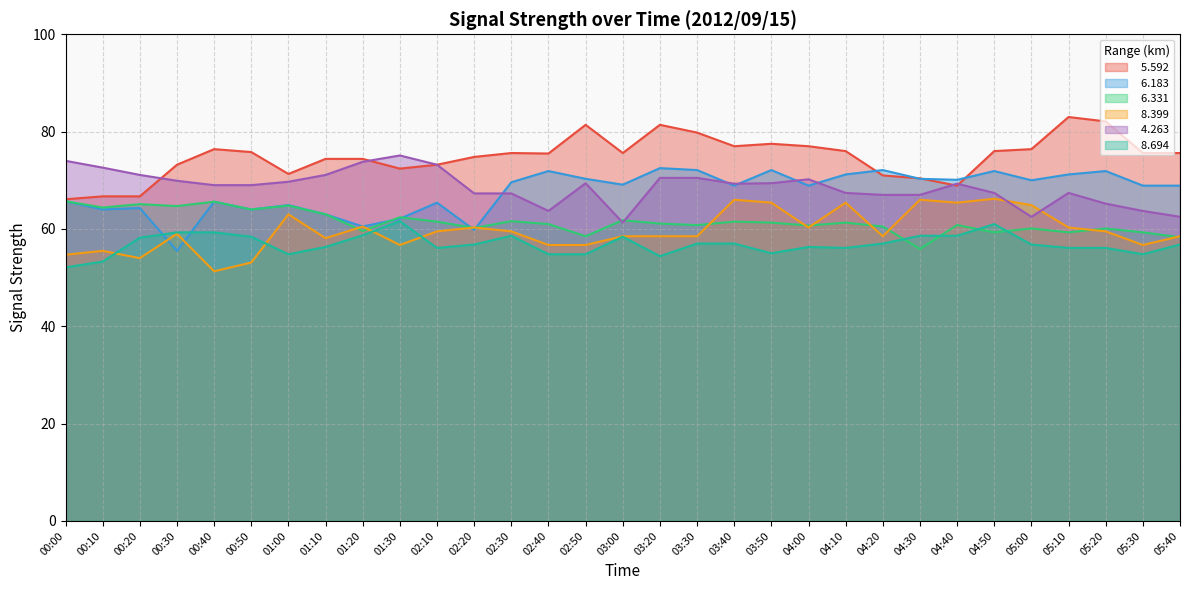

What is the lowest value of the   8.399 series?

51.3